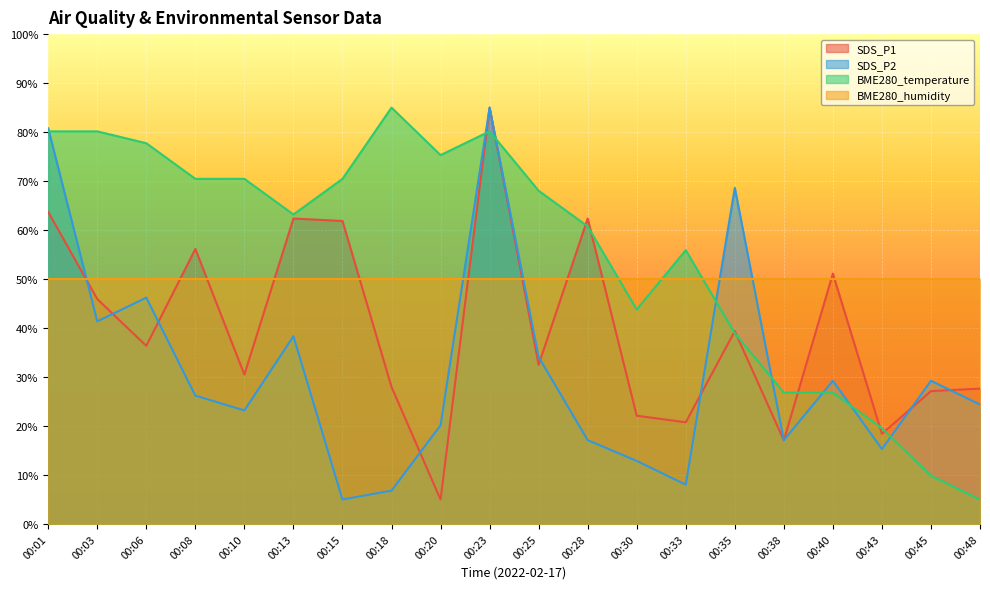

Which series has the largest total across all categories?

BME280_temperature